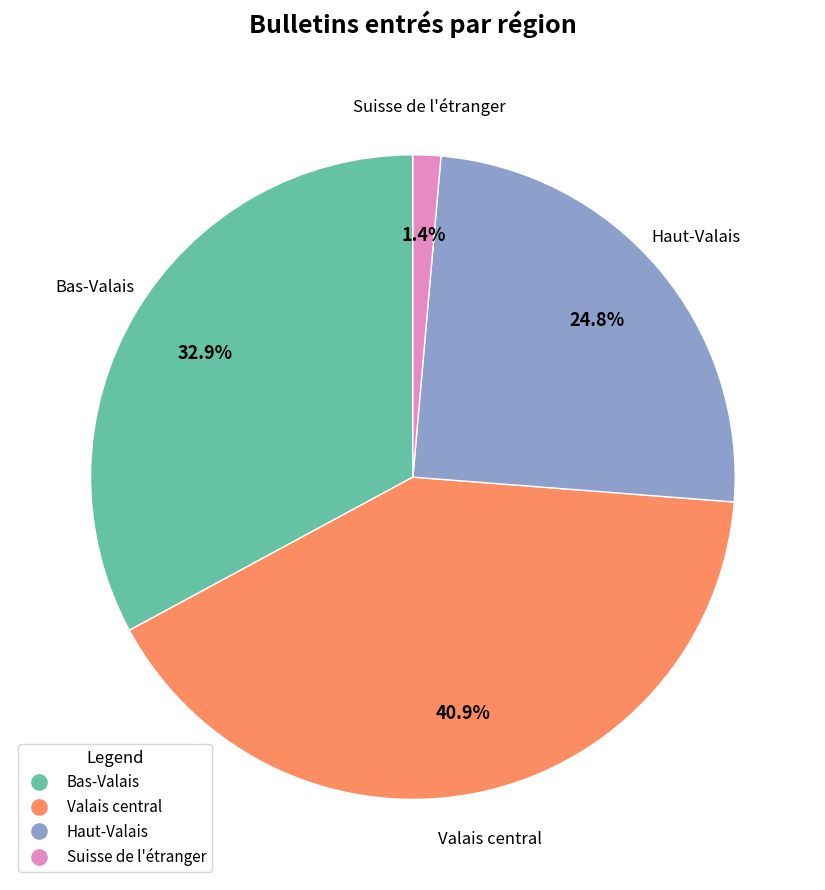

Rank the categories by value from highest to lowest.

Valais central, Bas-Valais, Haut-Valais, Suisse de l'étranger